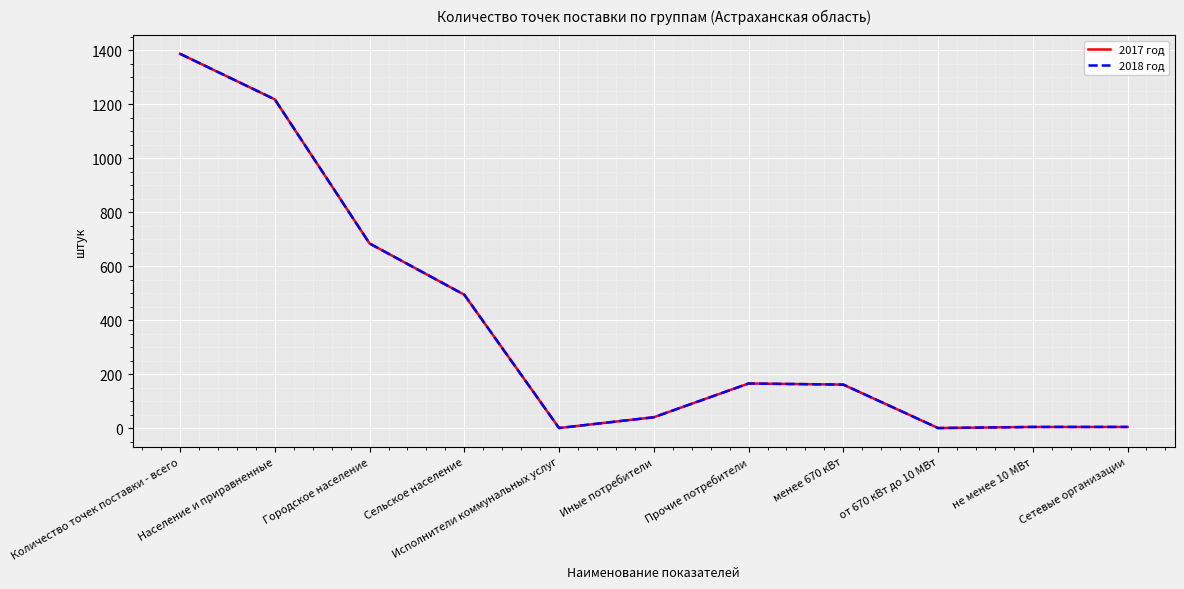

Does the chart have visible grid lines?

Yes